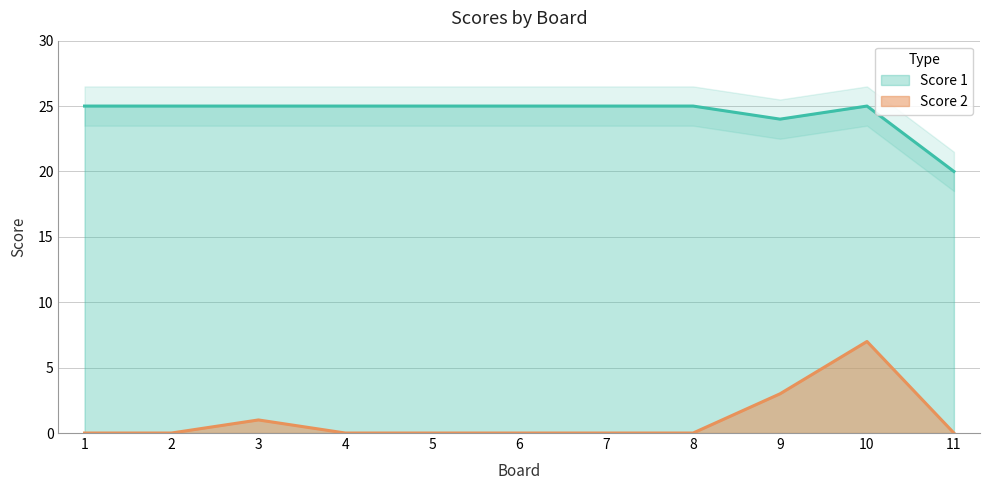

What is the sum of the Score 1 values at 4 and 3?

50